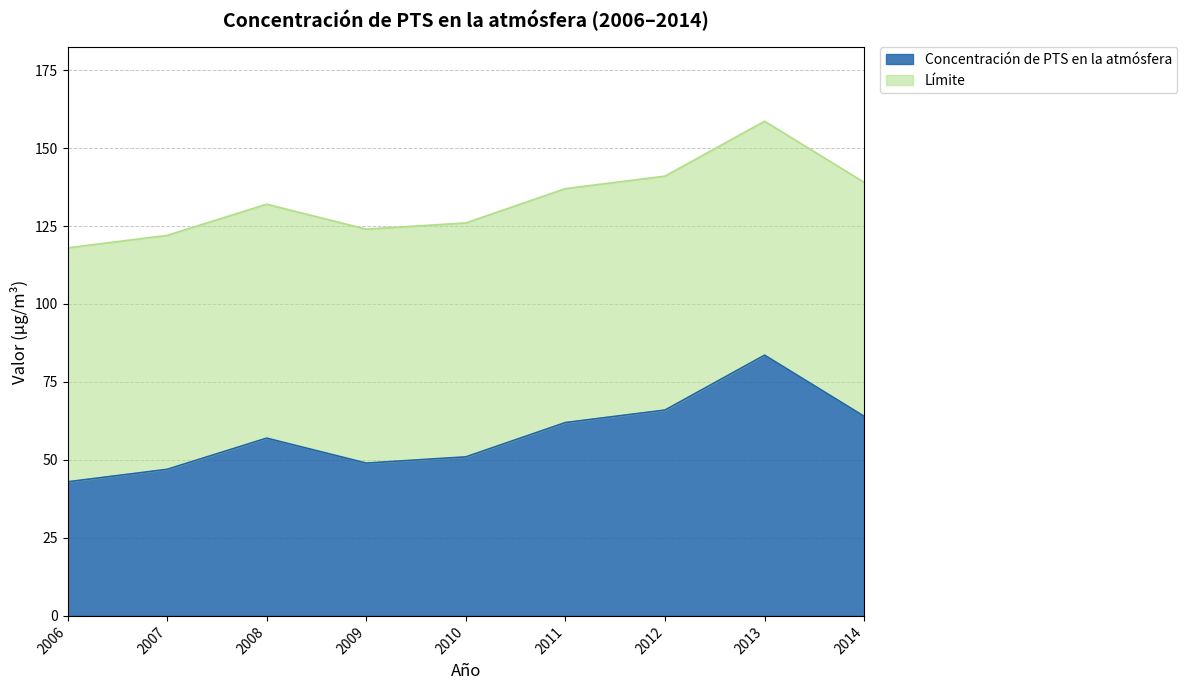

Reading right to left, list all the values displayed in this chart.

2014=64.0	2013=83.6	2012=66.0	2011=62.0	2010=51.0	2009=49.0	2008=57.0	2007=47.0	2006=43.0